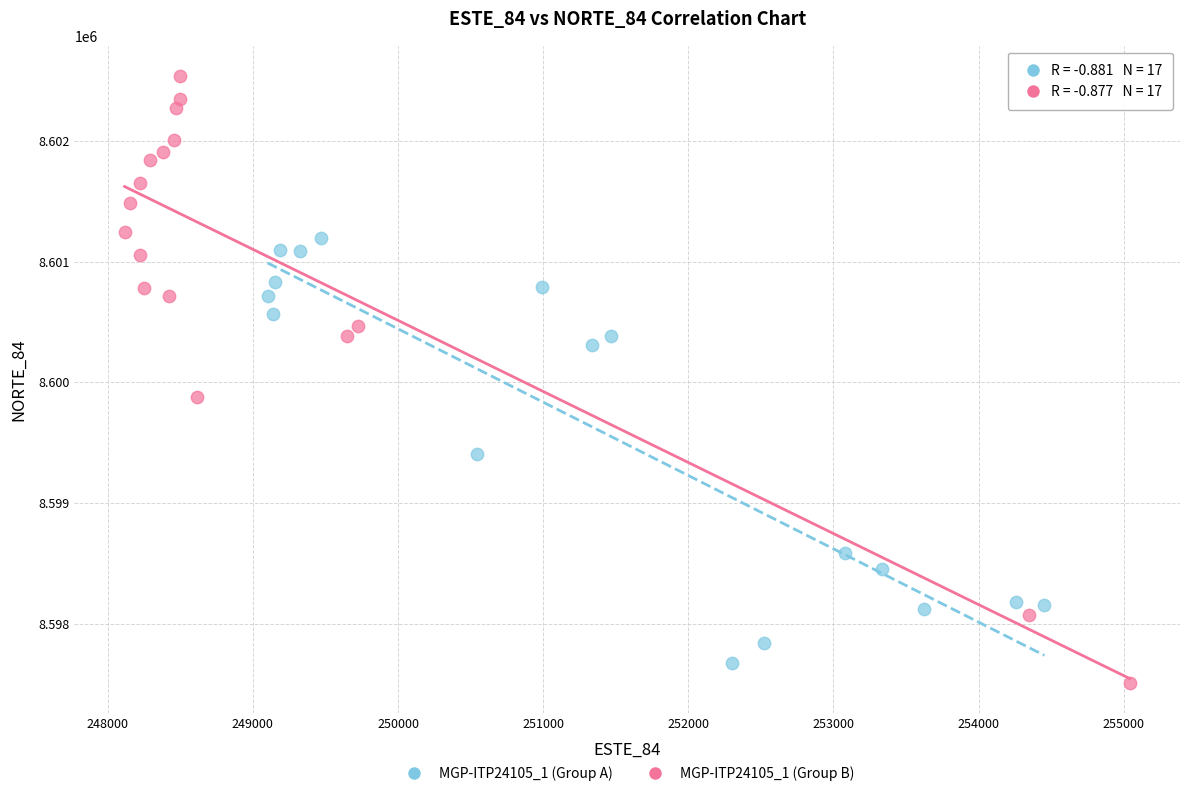

Which series has the widest spread of Y values?

MGP-ITP24105_1 (Group B)